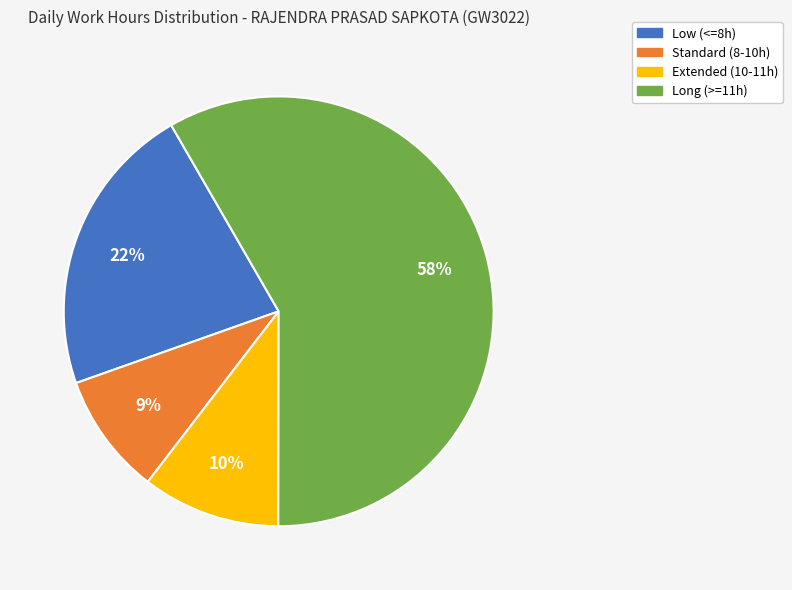

To the nearest percent, what is the average slice percentage?

25%